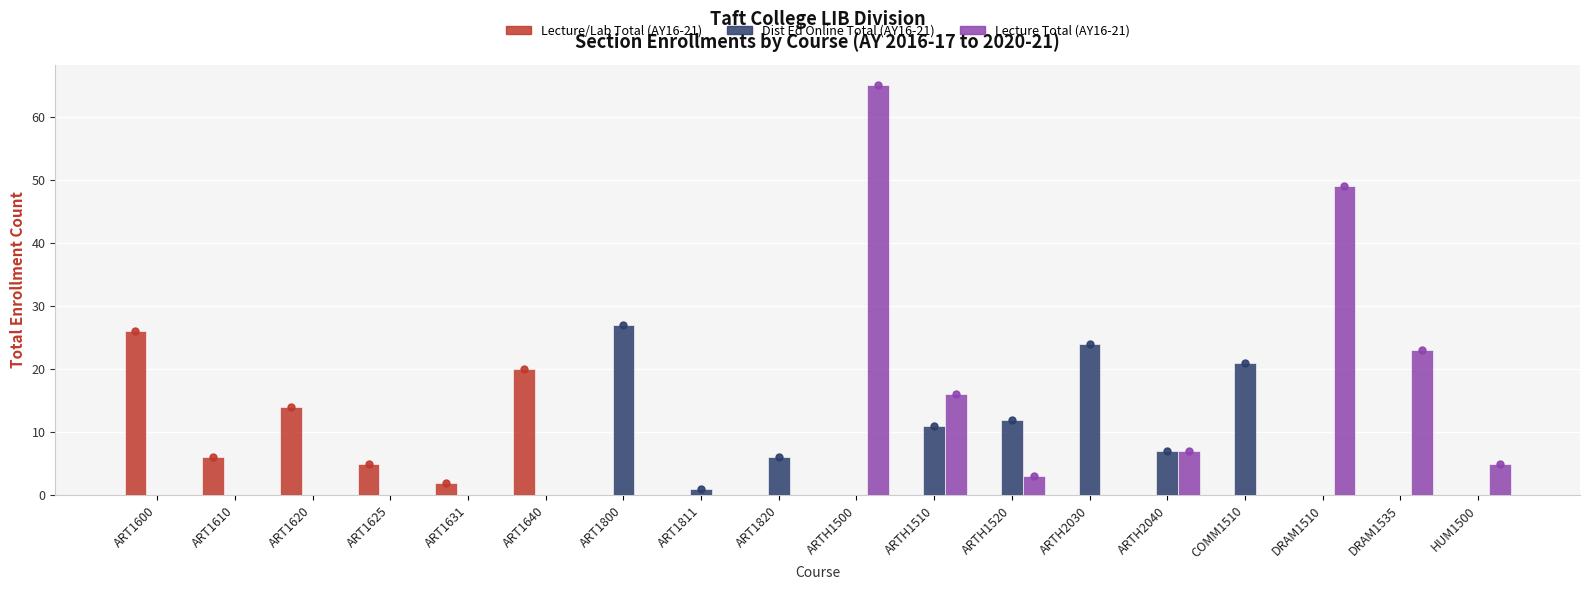

What is the sum of all Lecture Total (AY16-21) values?

168